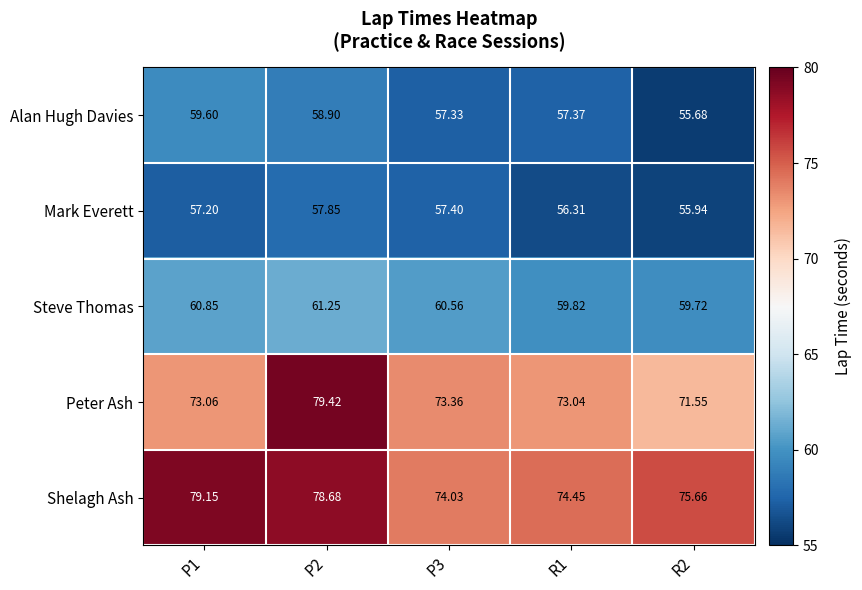

Which series has the widest spread of values?

Peter Ash